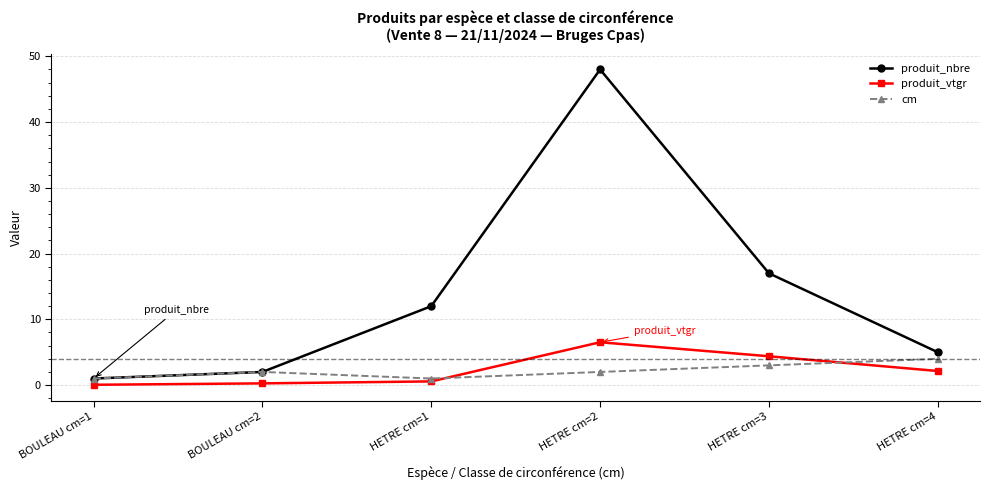

The produit_nbre series shows 5.6 at HETRE cm=3. True or false?

False